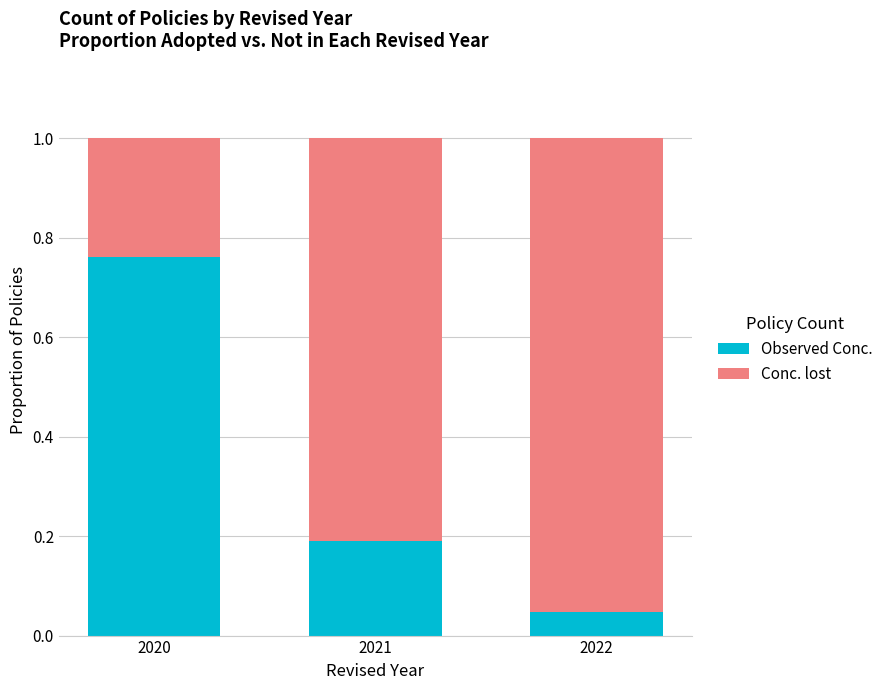

What is the difference between the maximum and minimum values in the Observed Conc. series?

0.7